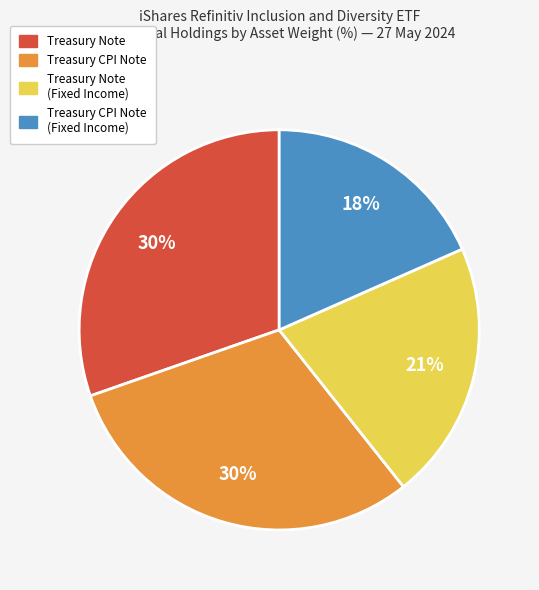

Is there any slice that represents more than half of the pie?

No